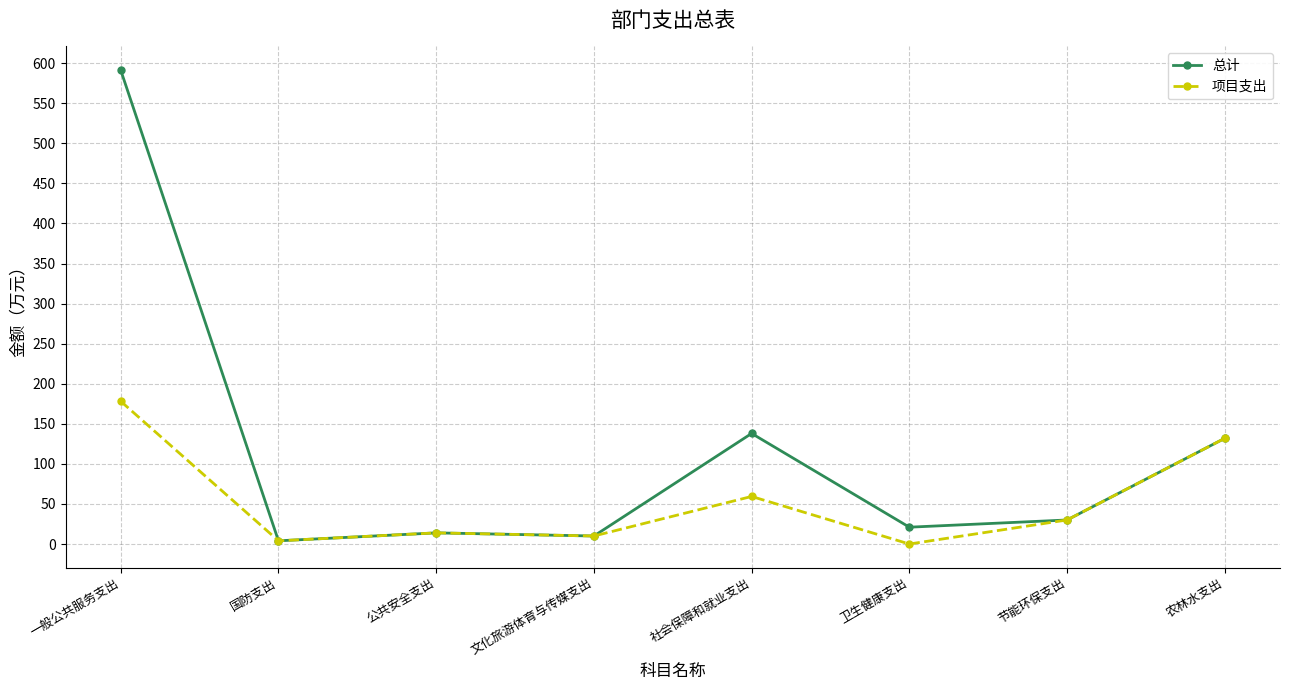

At which label does 总计 first exceed 30?

一般公共服务支出